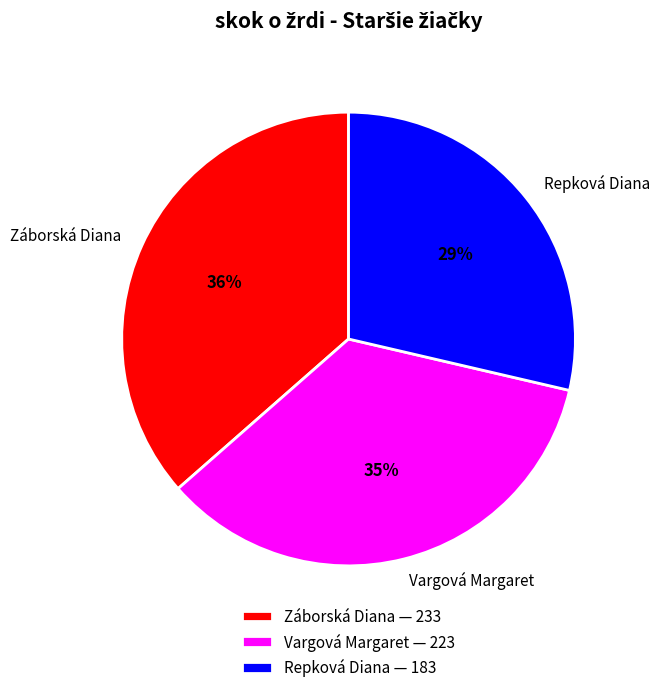

Does Repková Diana represent more than half of the total?

No